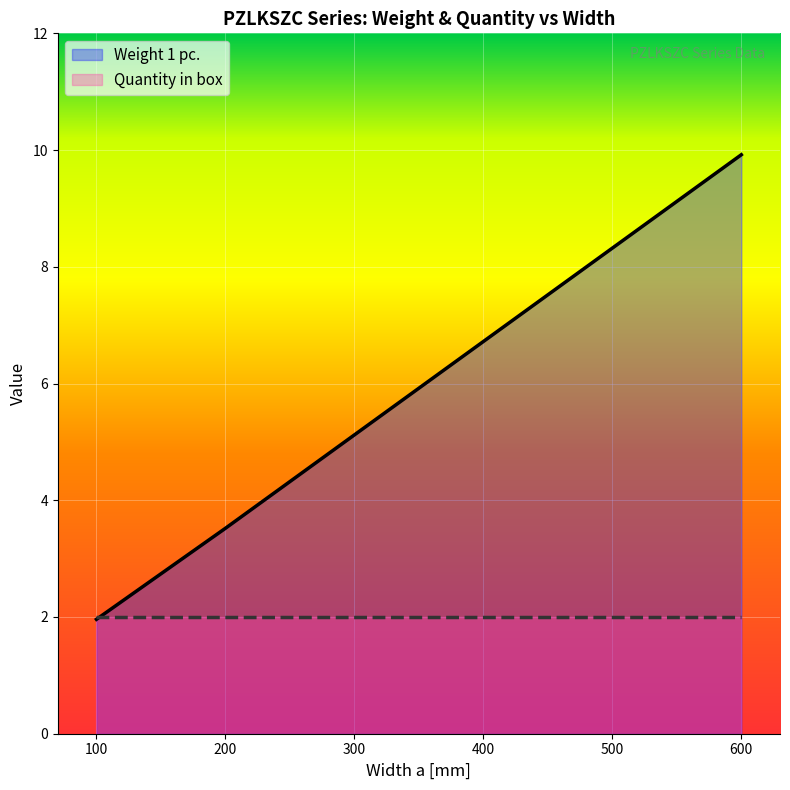

How many categories are shown in the chart?

6